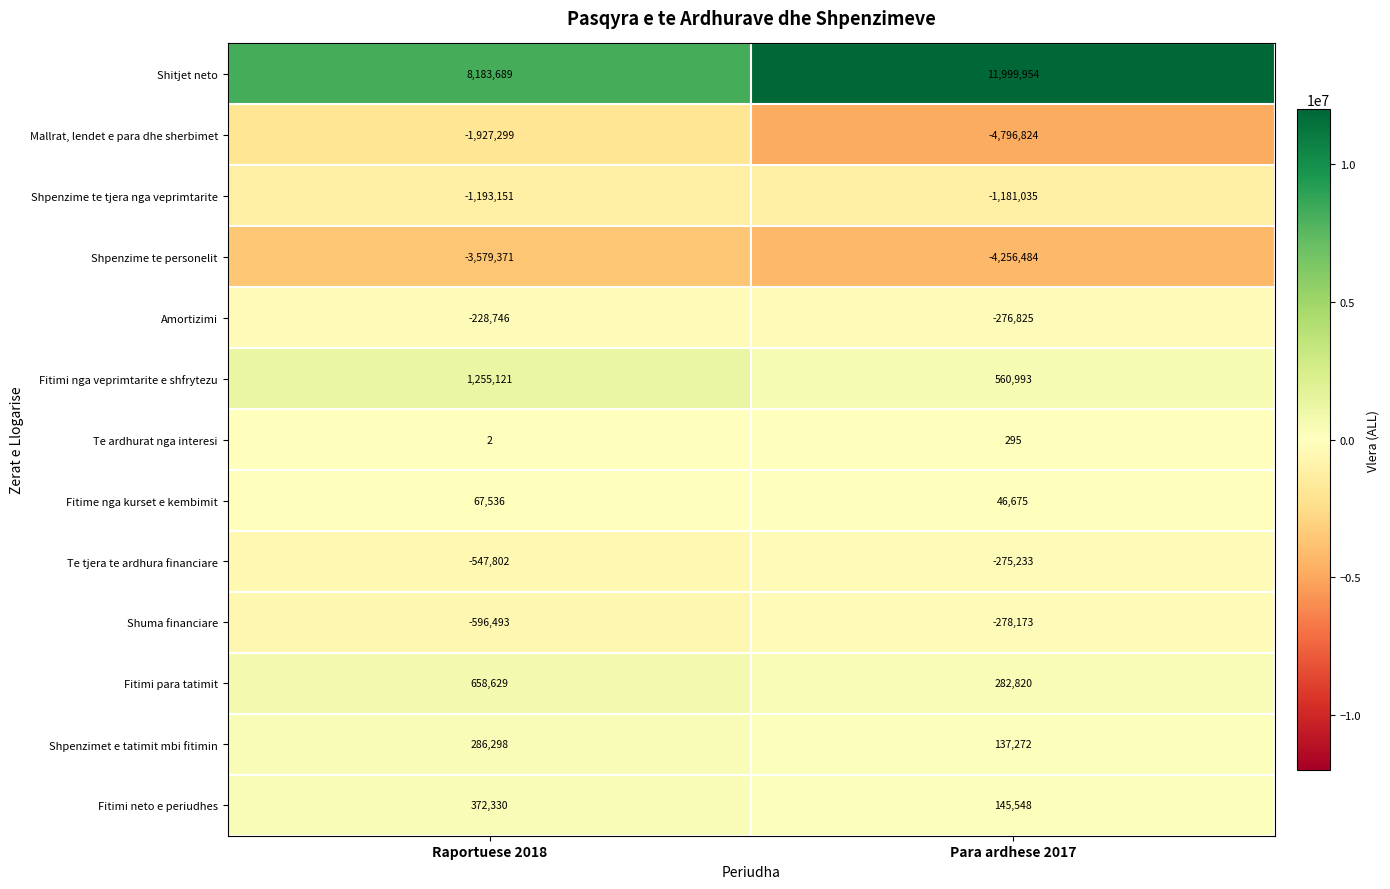

Rank the series at Raportuese 2018 from lowest to highest value.

Shpenzime te personelit, Mallrat, lendet e para dhe sherbimet, Shpenzime te tjera nga veprimtarite, Shuma financiare, Te tjera te ardhura financiare, Amortizimi, Te ardhurat nga interesi, Fitime nga kurset e kembimit, Shpenzimet e tatimit mbi fitimin, Fitimi neto e periudhes, Fitimi para tatimit, Fitimi nga veprimtarite e shfrytezu, Shitjet neto